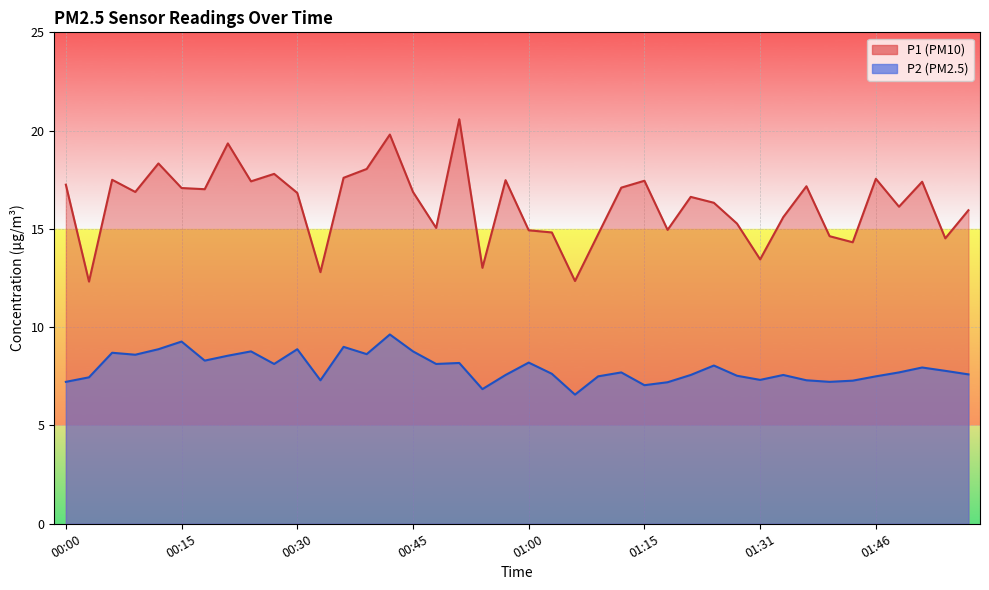

Is it true that P1 equals 15.9 at 01:58?

True